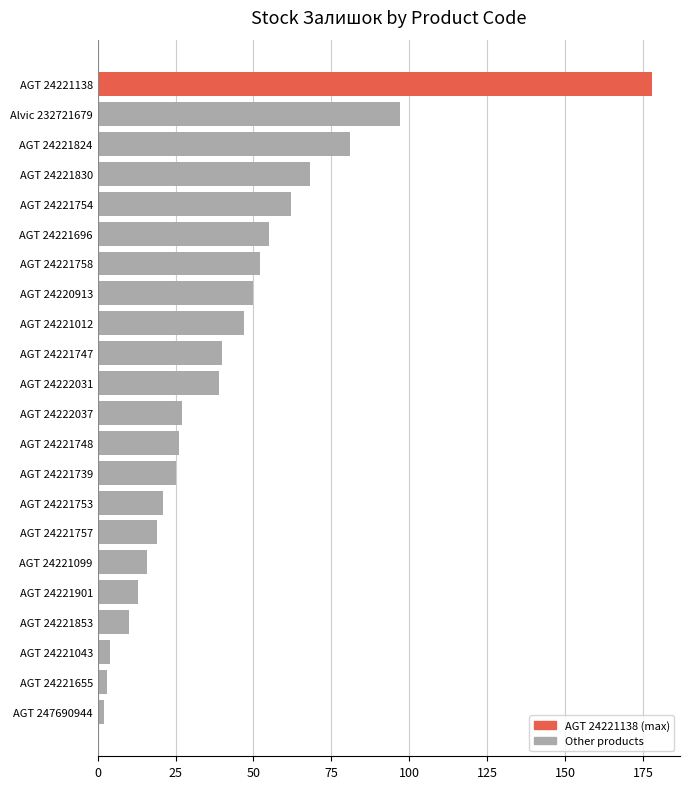

What is the difference between the maximum and minimum values?

176